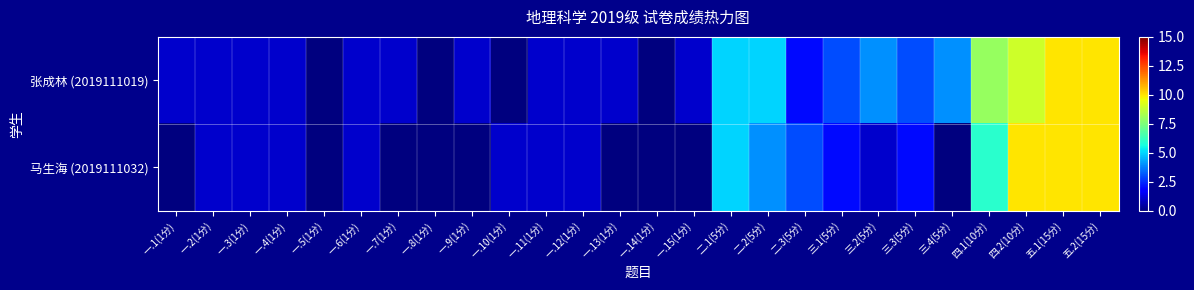

At how many categories does at least one series exceed 6?

4